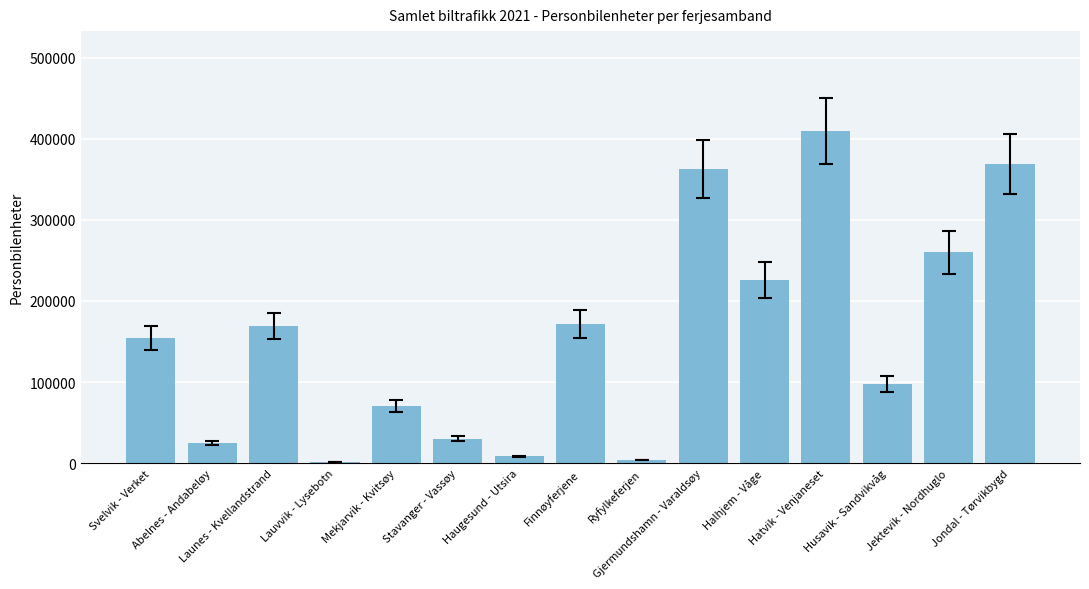

What is the sum of all values?

2359711